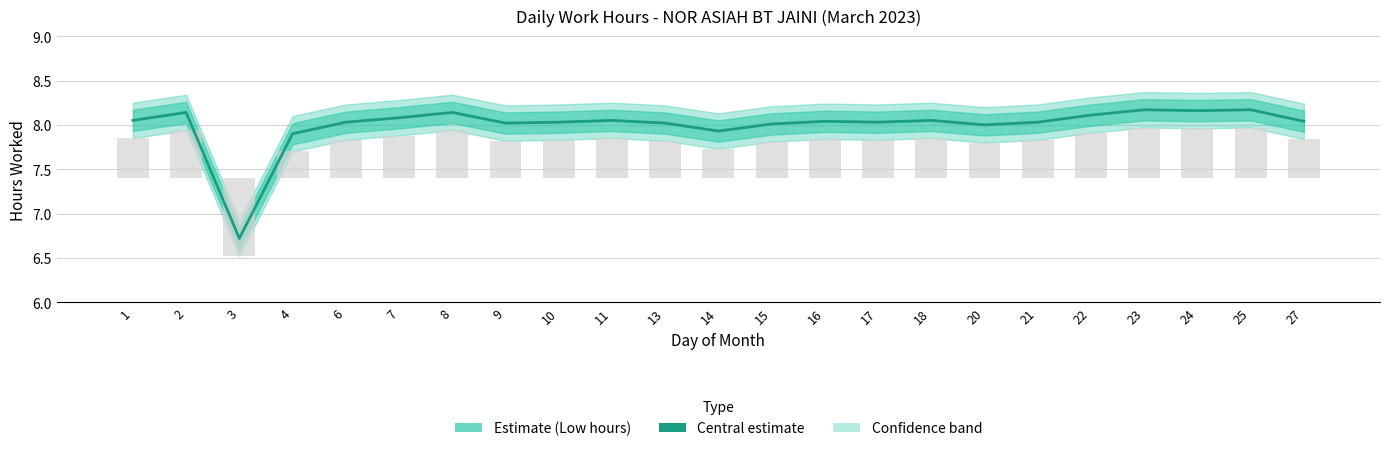

How many bars are there in total?

23